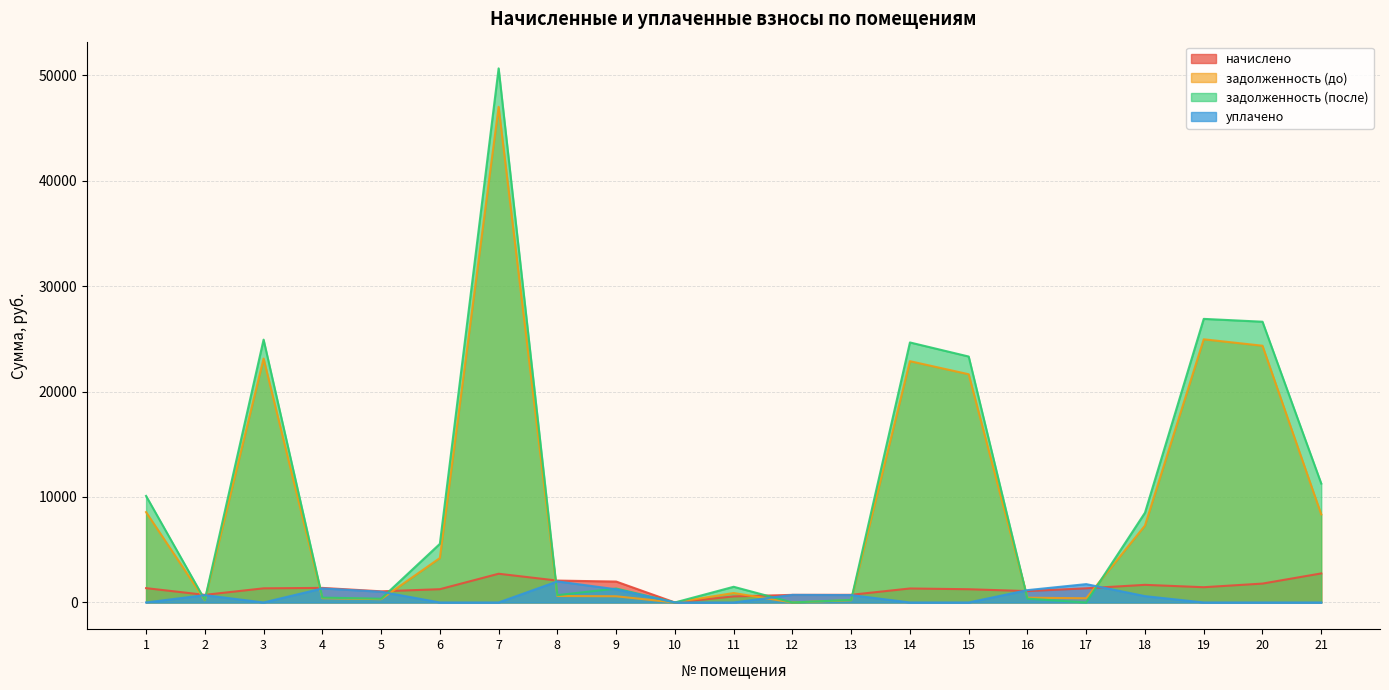

How many lines are shown in the chart?

4